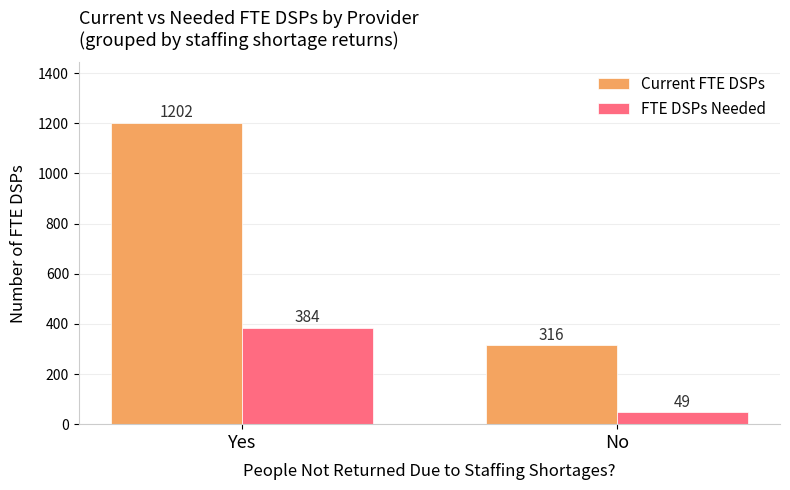

List the series in order of their peak value, highest first.

Current FTE DSPs, FTE DSPs Needed